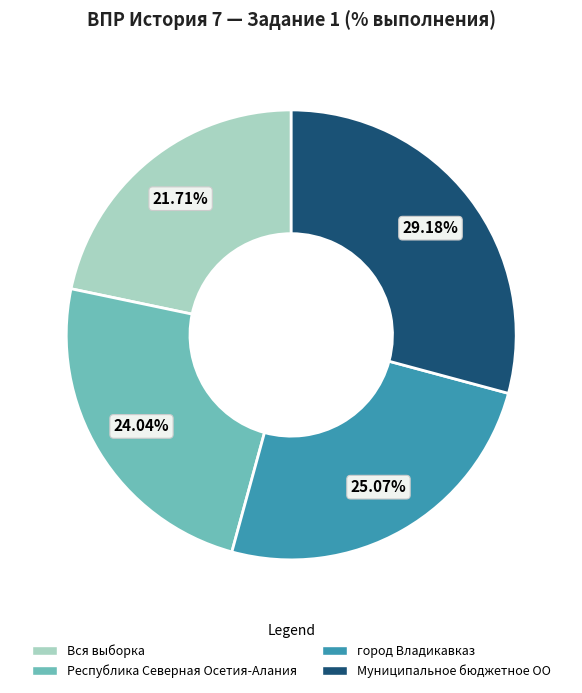

Combined, what portion of the pie is Муниципальное бюджетное ОО and Республика Северная Осетия-Алания?

53.2%